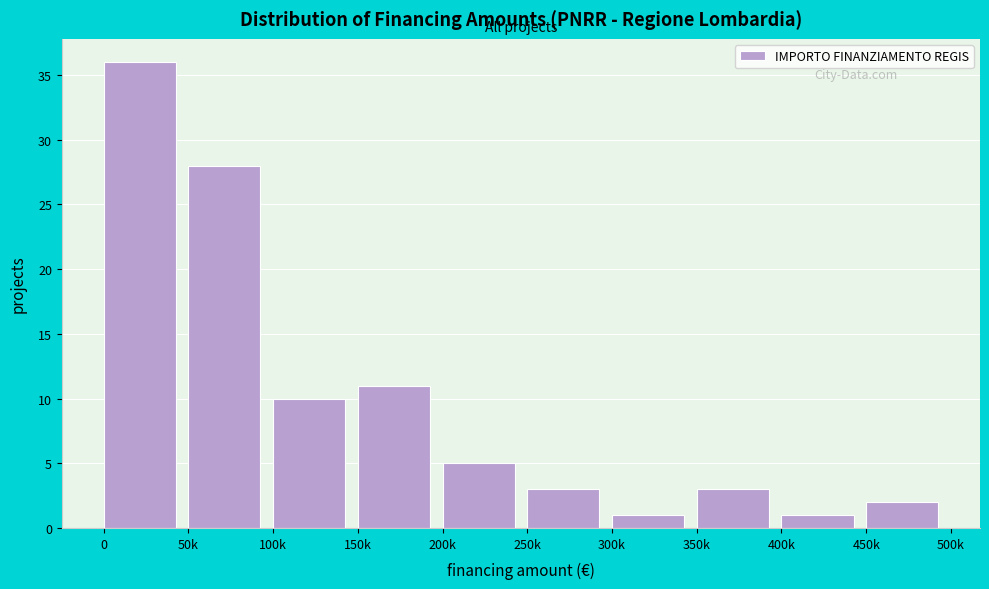

Reading left to right, transcribe all the data shown in this chart.

36	28	10	11	5	3	1	3	1	2